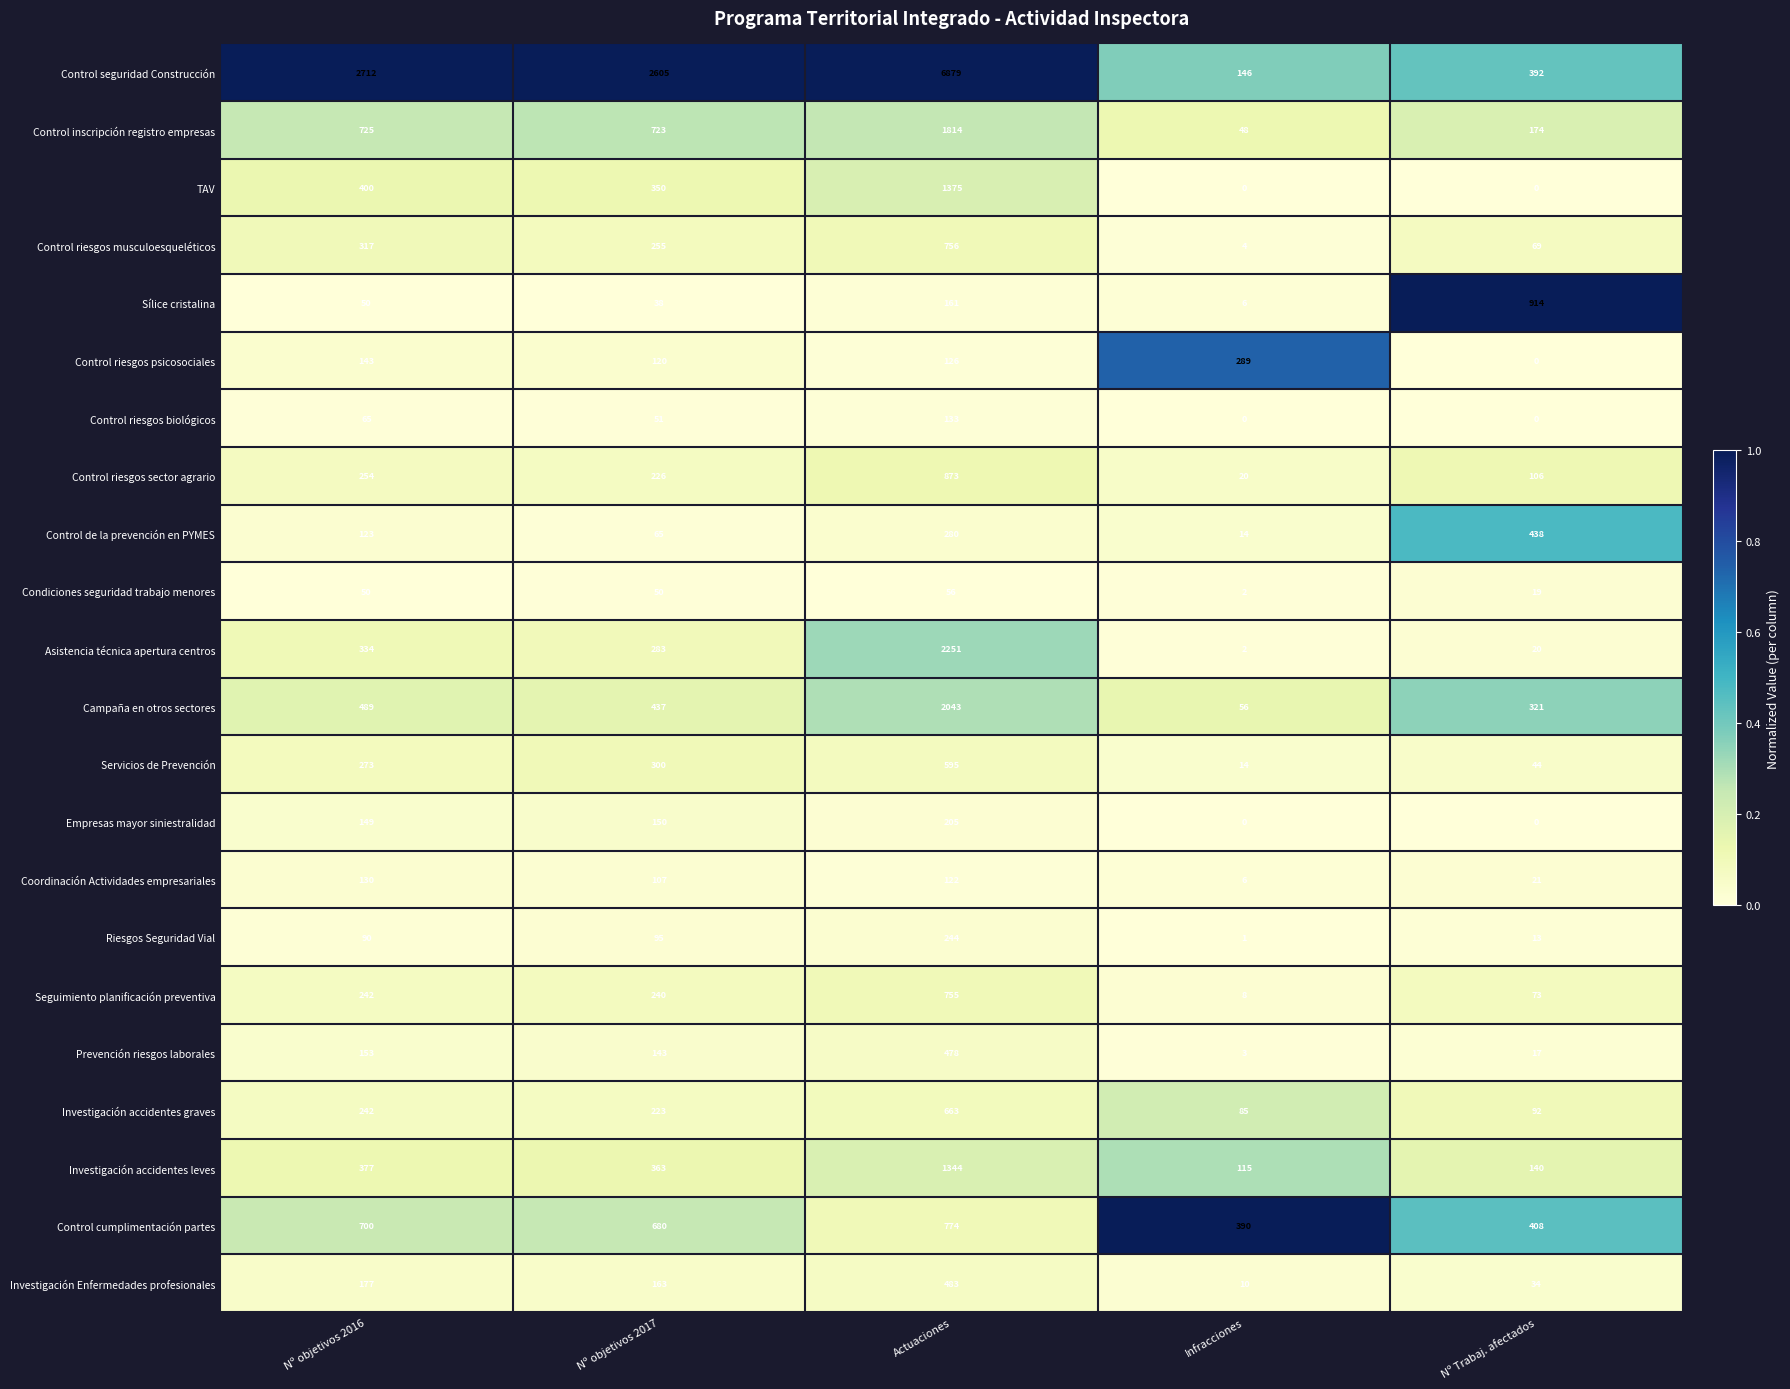

Is it true that Servicios de Prevención equals 14 at Infracciones?

True